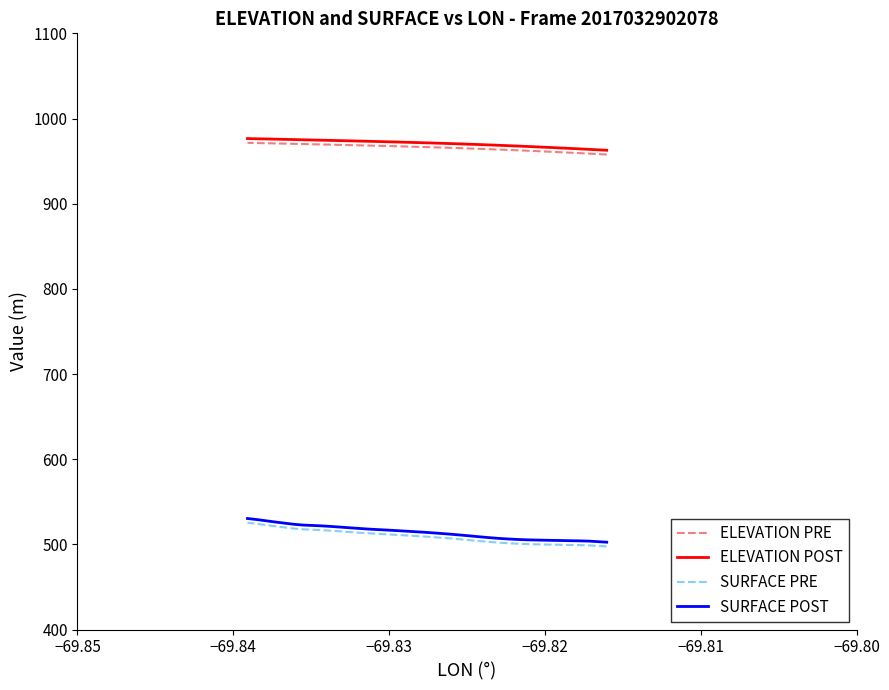

How many categories are shown in the chart?

40